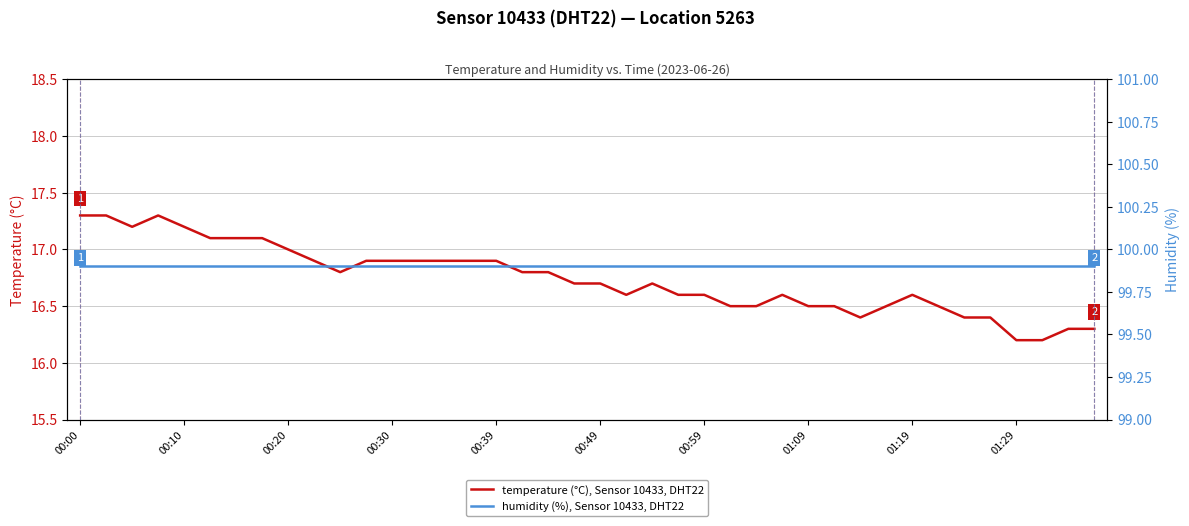

The temperature (°C), Sensor 10433, DHT22 series shows 8.3 at 00:00. True or false?

False